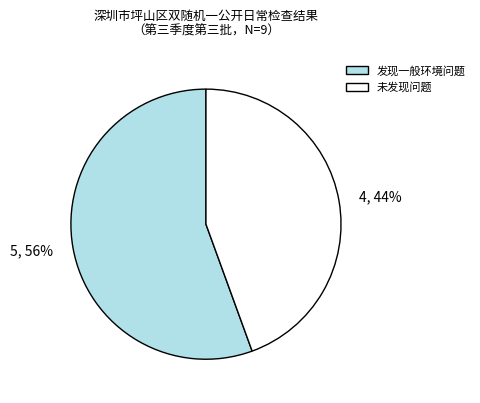

Rank the categories by value from lowest to highest.

未发现问题, 发现一般环境问题